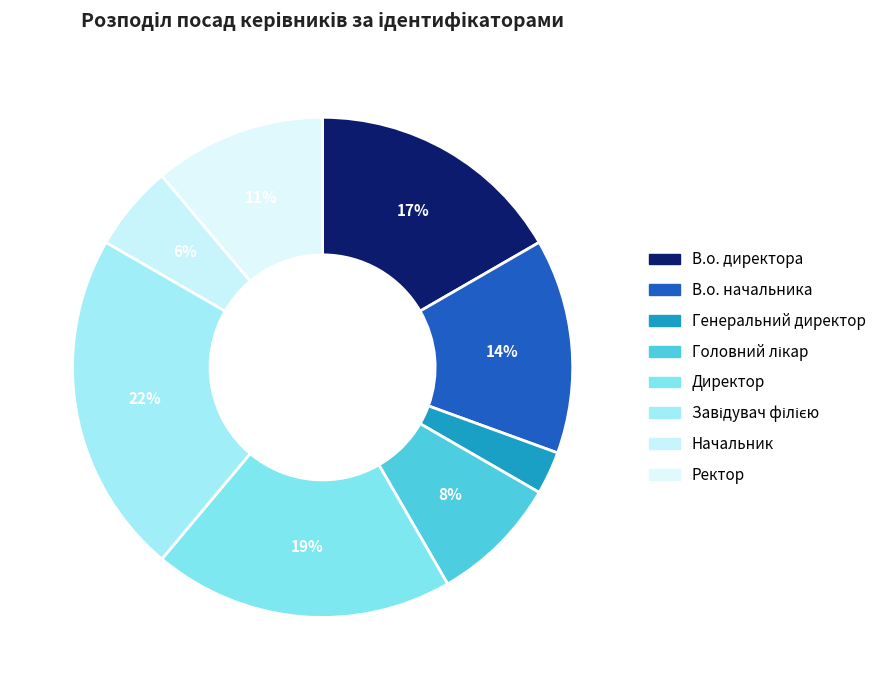

Which slice is the largest?

Завідувач філією